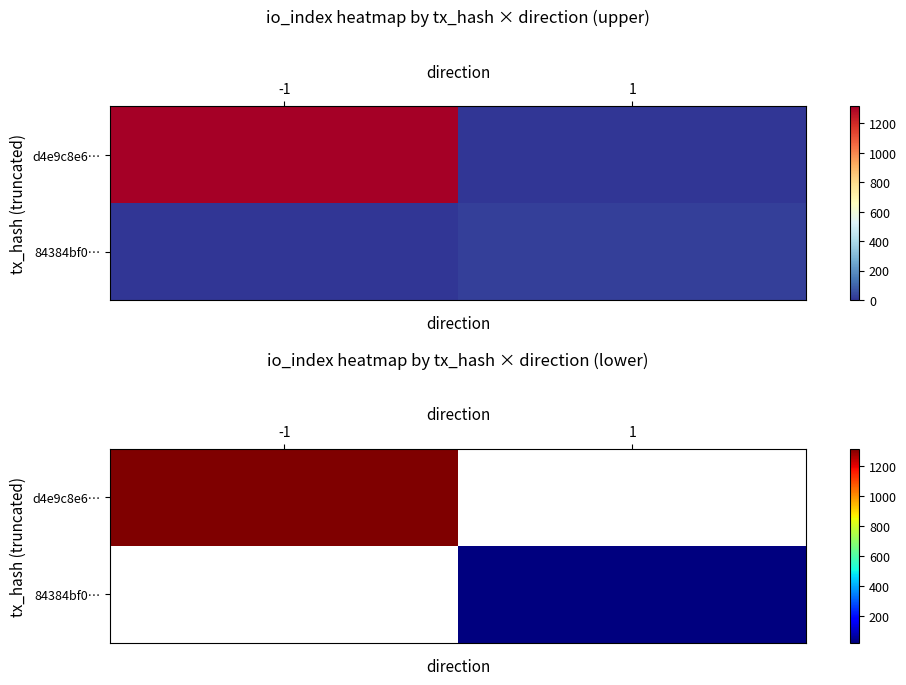

At how many categories does at least one series exceed 468?

1